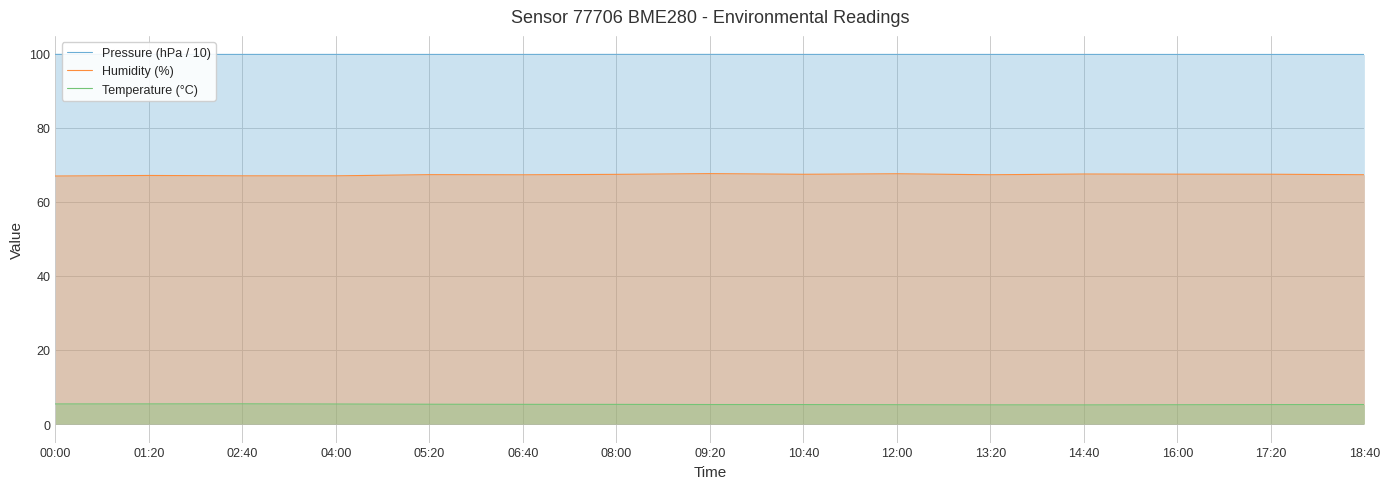

Which series has the largest total across all categories?

Pressure (hPa / 10)